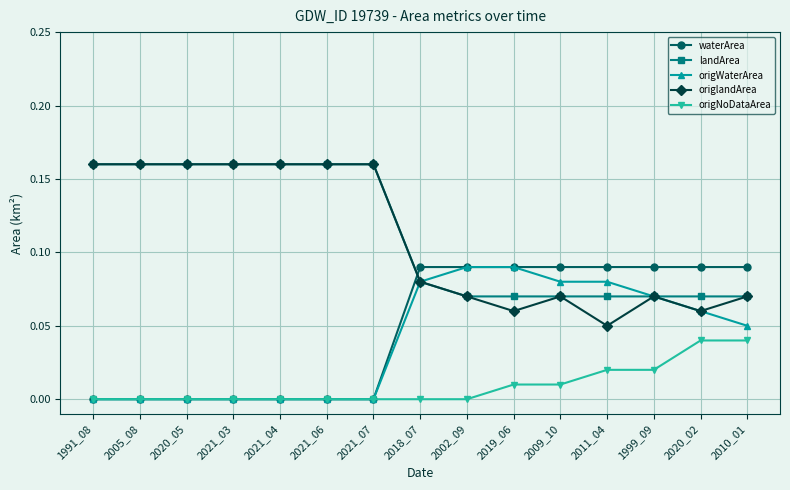

How many lines are shown in the chart?

5